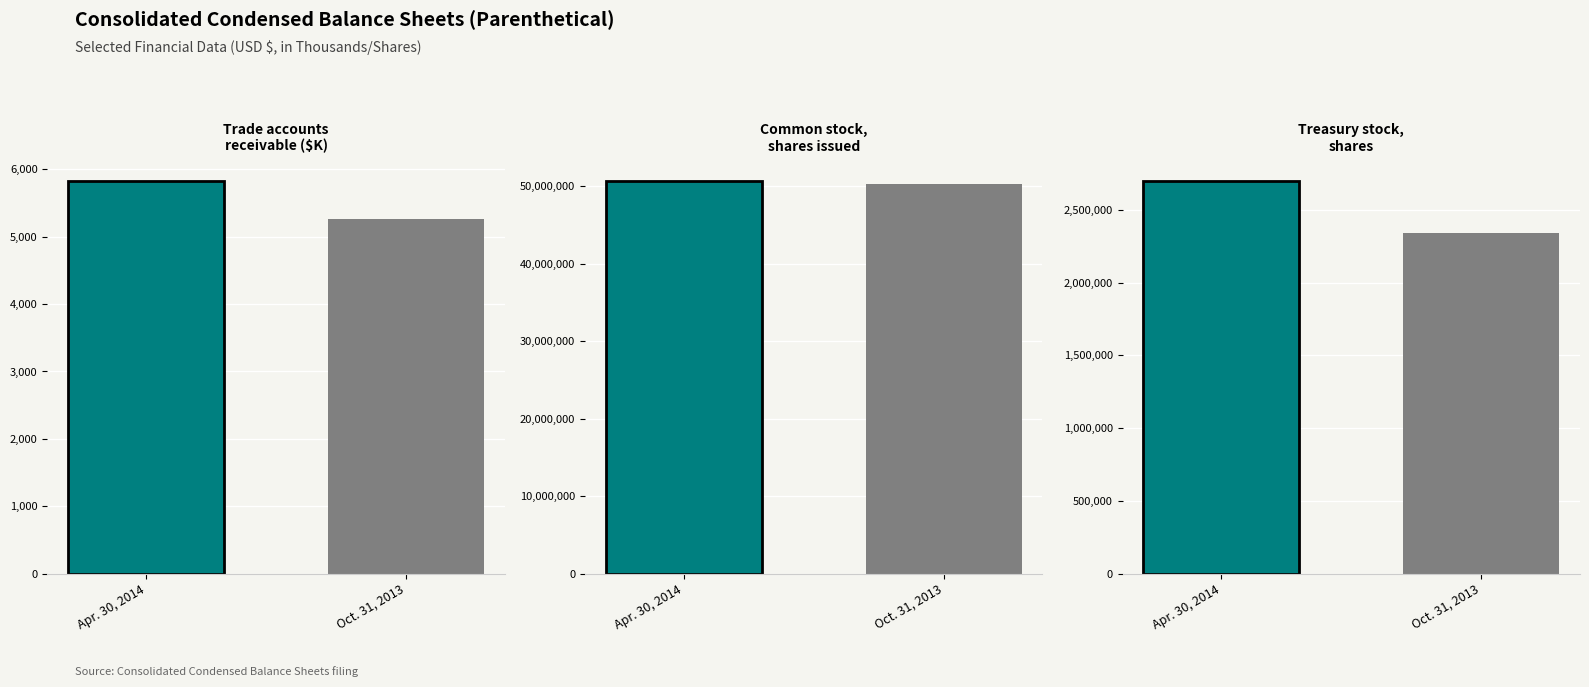

What is the difference between the Treasury stock,
shares values at Apr. 30, 2014 and Oct. 31, 2013?

356653